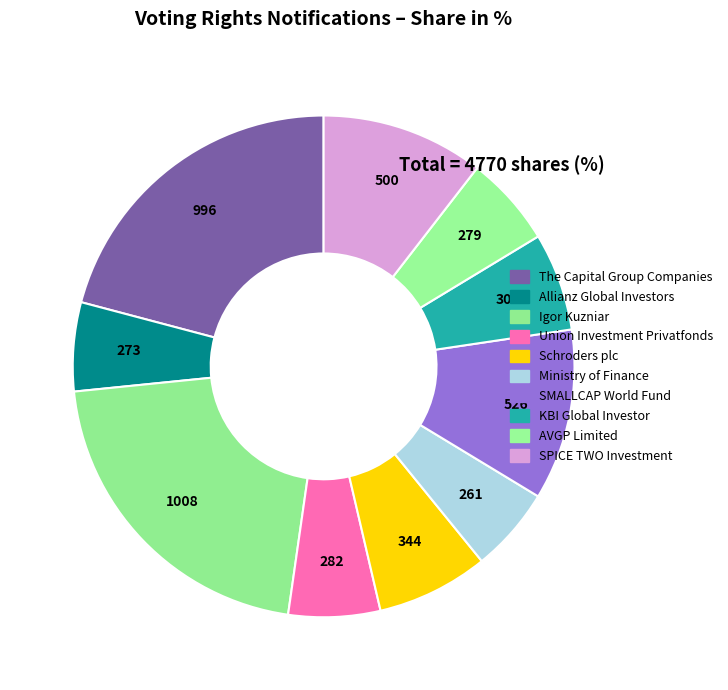

To the nearest percent, what is the combined percentage of The Capital Group Companies and KBI Global Investor?

27%